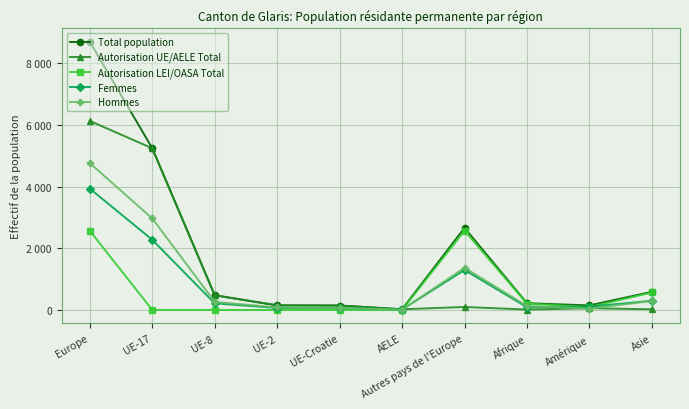

True or false: Total population has more than 2 points higher than both neighbors.

False